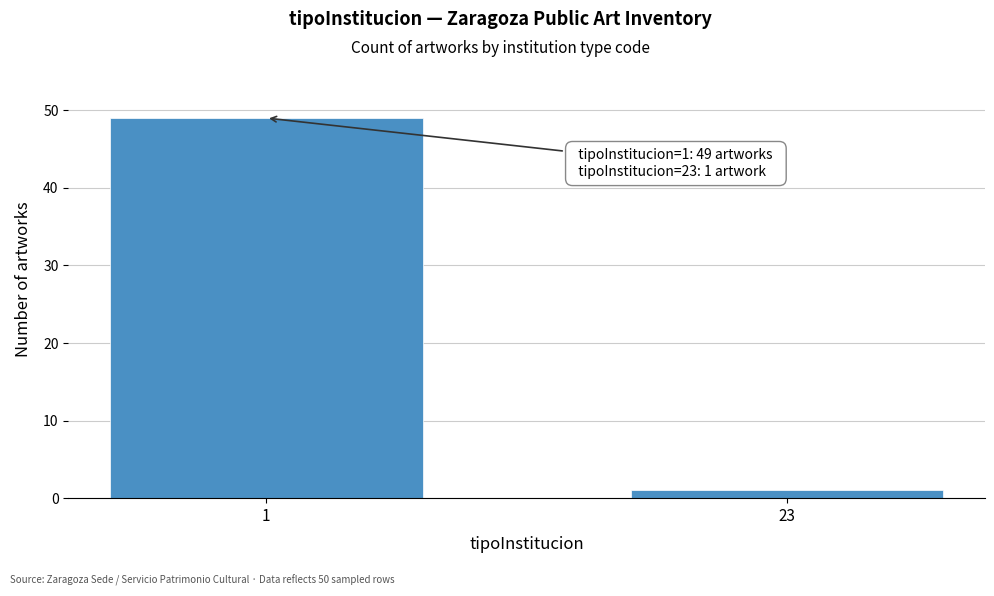

Reading left to right, extract all data points from this chart.

1=49	23=1